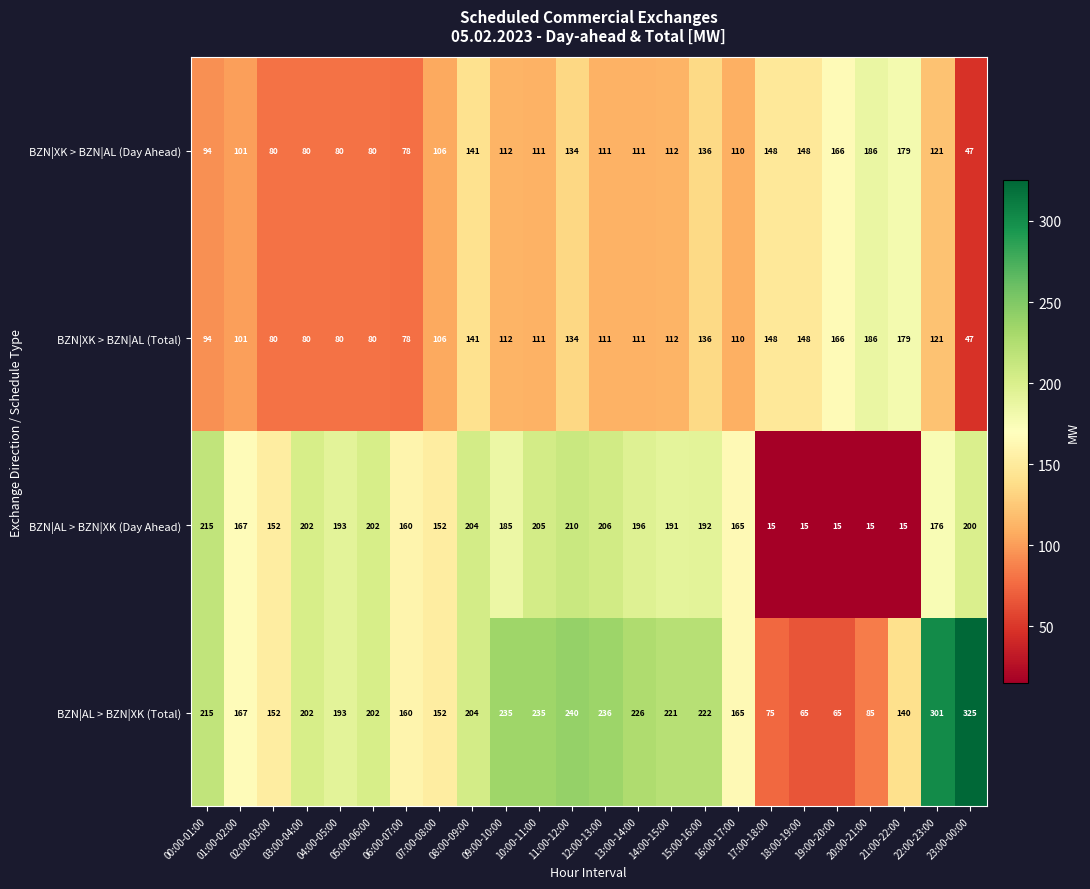

What value does the BZN|AL > BZN|XK (Day Ahead) series have at 10:00-11:00?

205